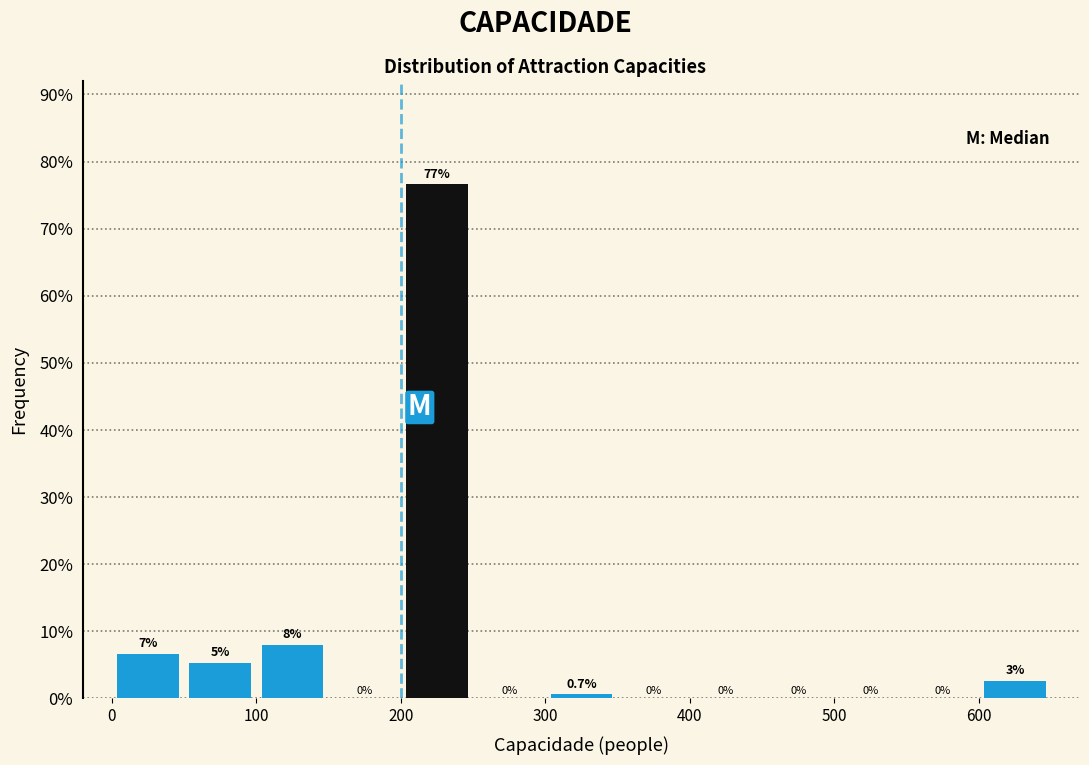

Which range on the x-axis has the tallest bar?

200 to 250